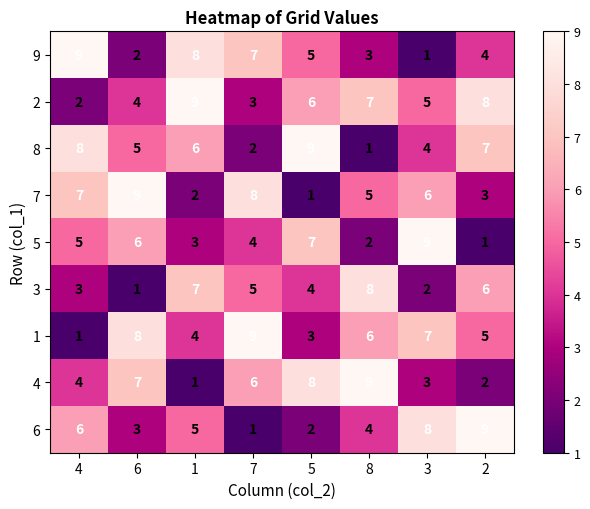

What is the difference between the 4 values at 8 and 4?

5